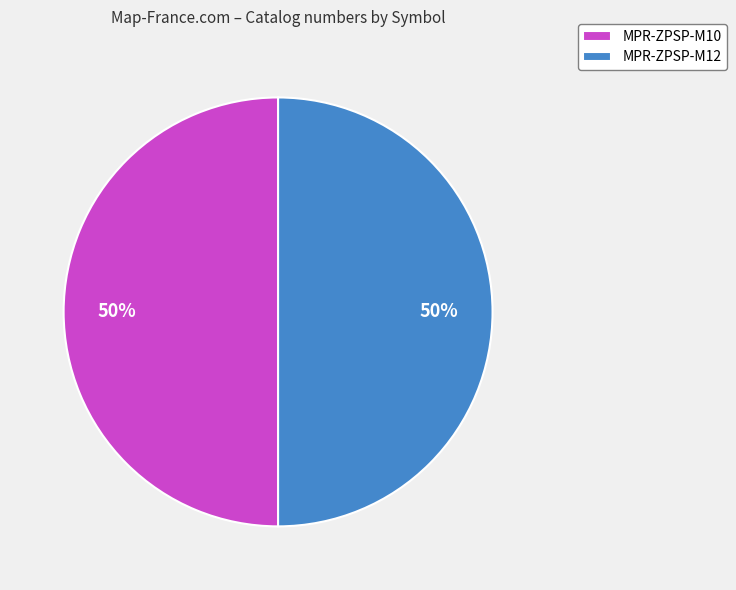

The MPR-ZPSP-M12 slice represents 50% of the pie. True or false?

True